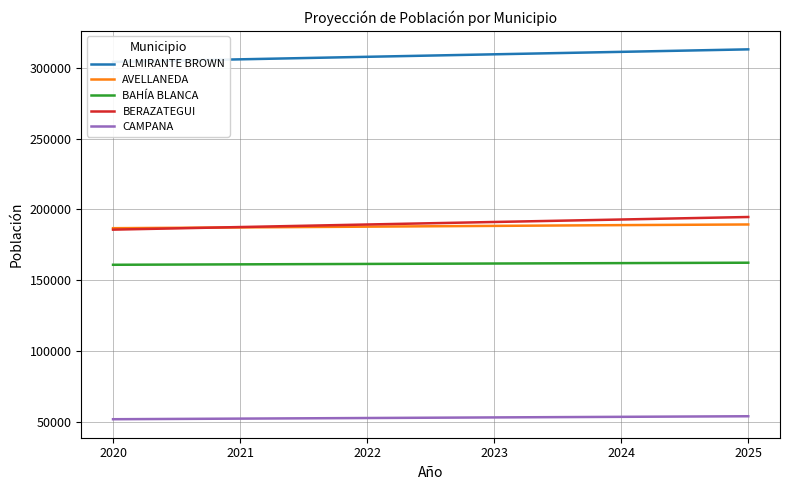

What is the maximum value shown in the chart?

312887